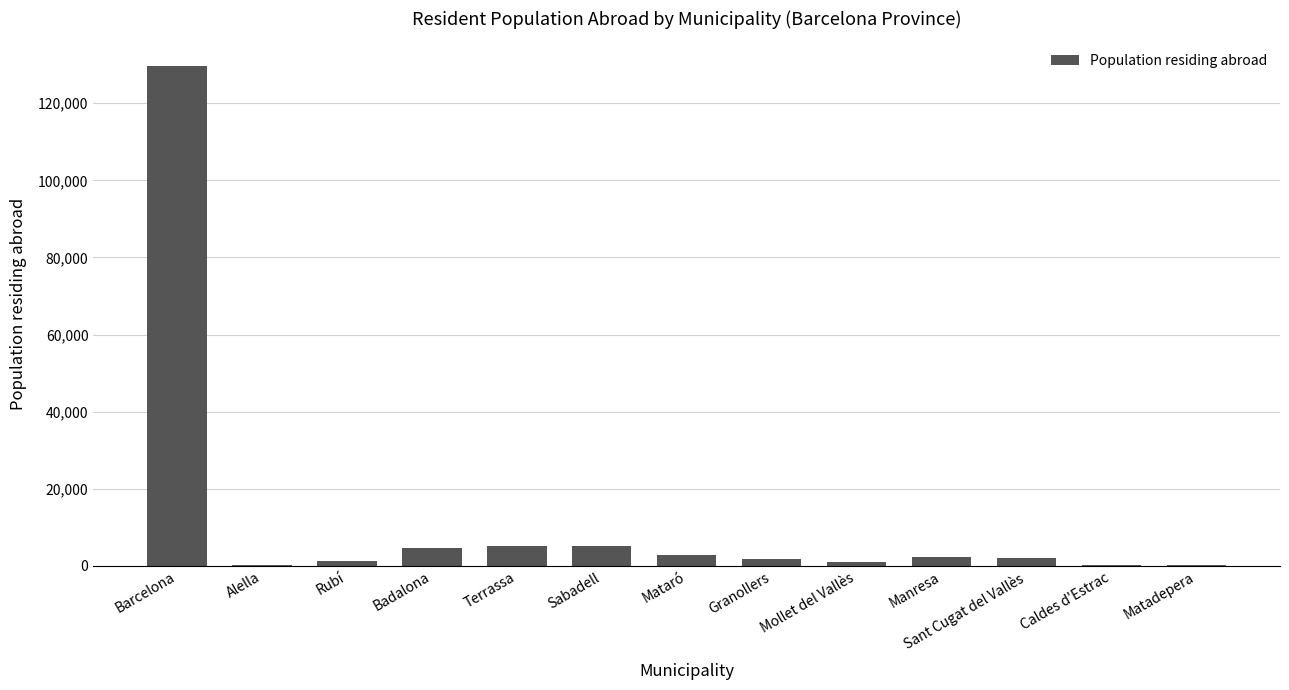

What is the change in value from Badalona to Manresa?

-2135